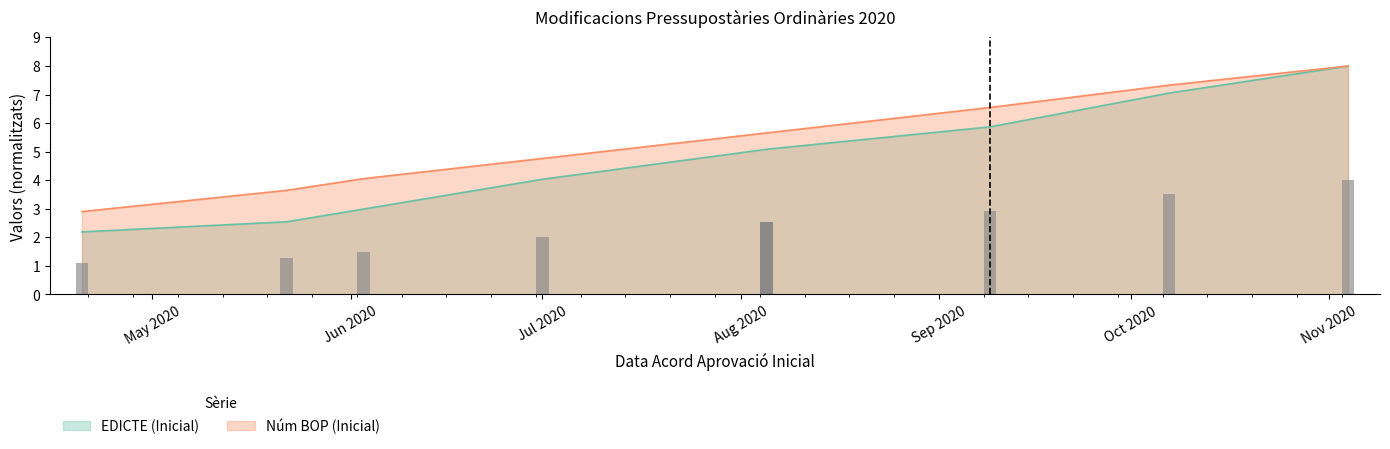

Is the value of NÃºm BOP (Inicial) at 2020-08-05 greater than the value of EDICTE (Inicial) at 2020-10-07?

No